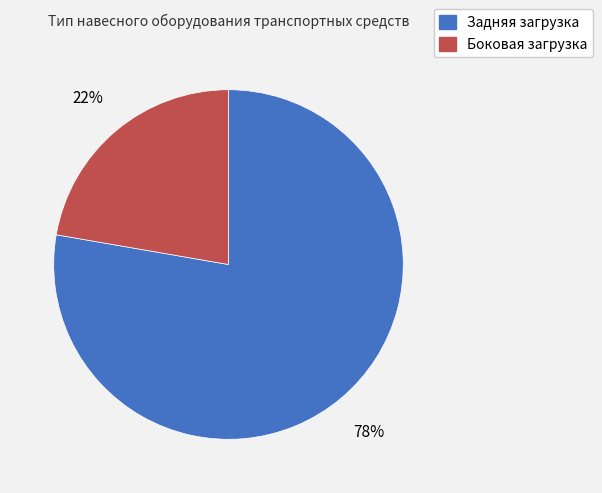

Which category has the smallest portion of the pie?

Боковая загрузка